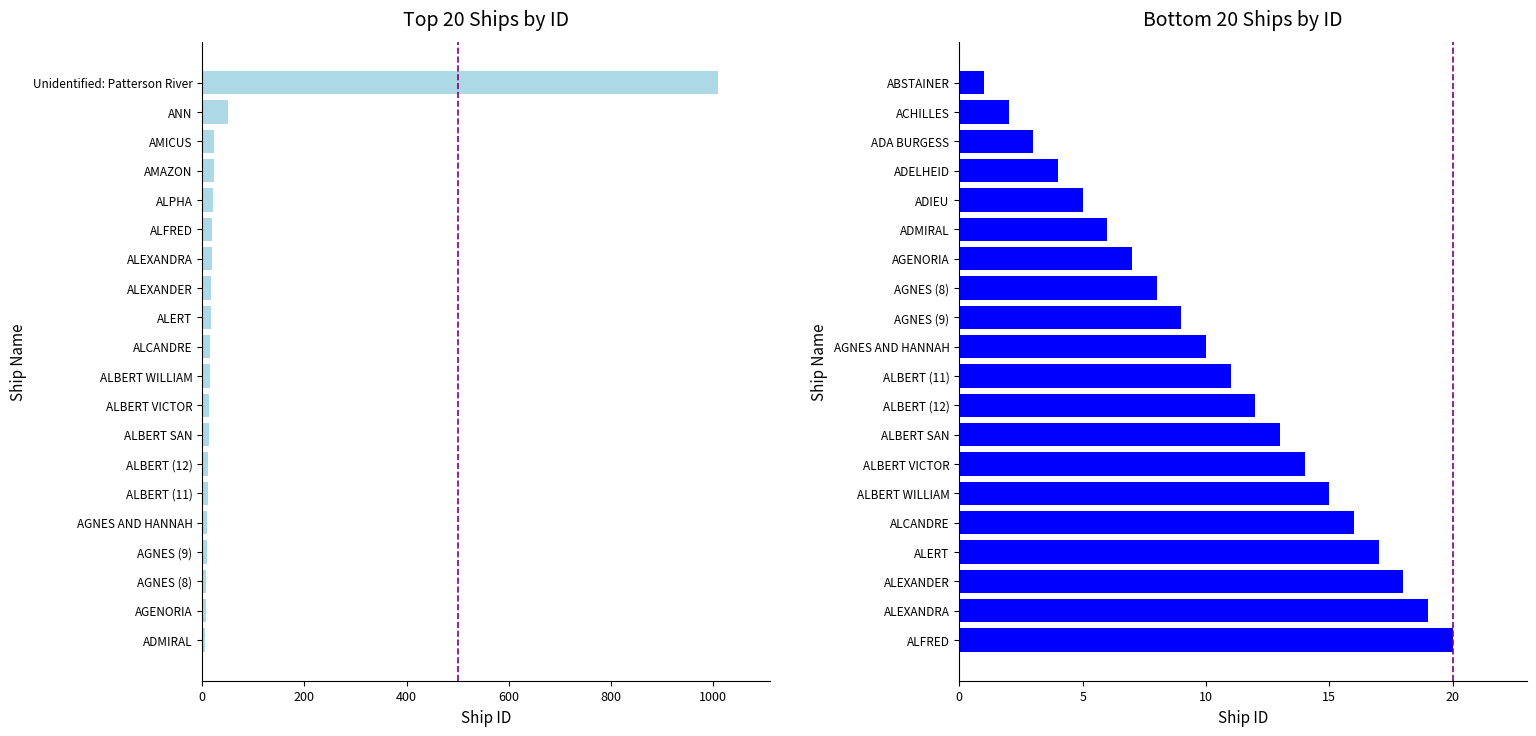

The value of Top 20 Ships by ID at AGNES (9) is 14. True or false?

False